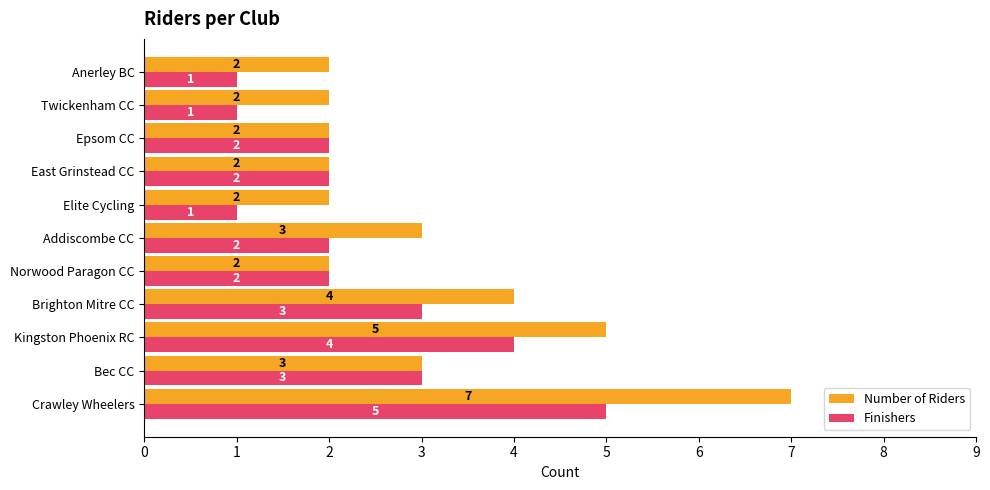

The value of Number of Riders at Bec CC is 5. True or false?

False